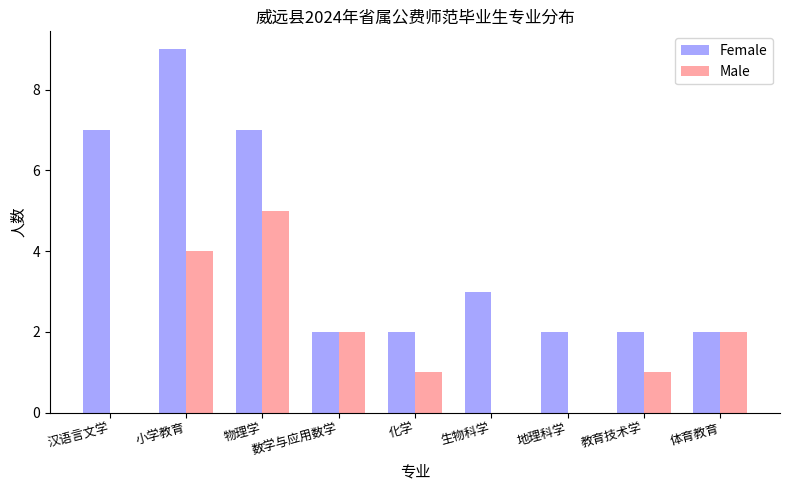

At which category is the sum across all series the highest?

小学教育